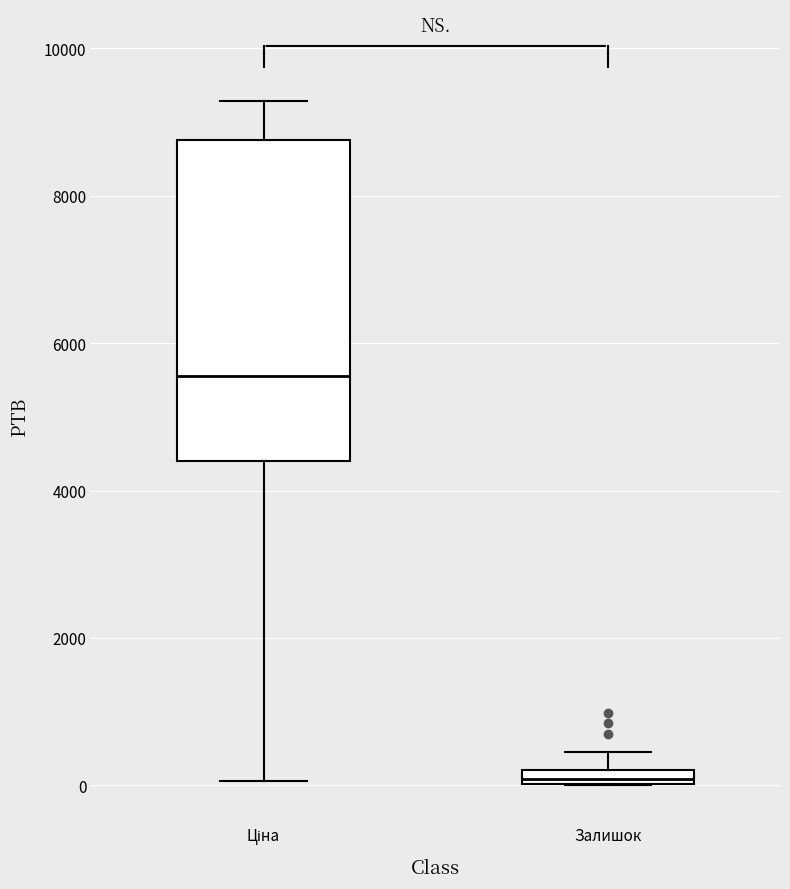

Where does the upper whisker of the box for Ціна end on the y-axis? The values are not printed on the chart, so give them approximately, as read against the axis.

9200